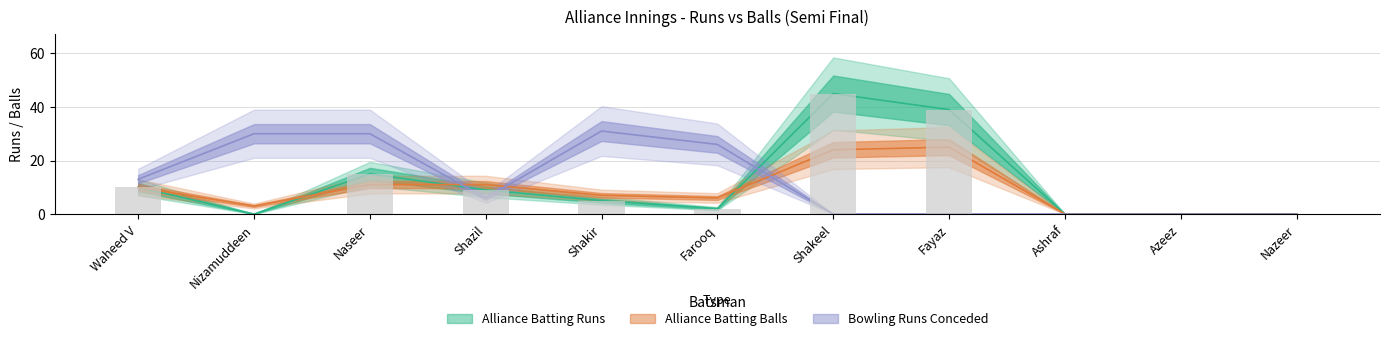

What is the difference between the second highest and second lowest values in the Alliance Batting Balls series?

24